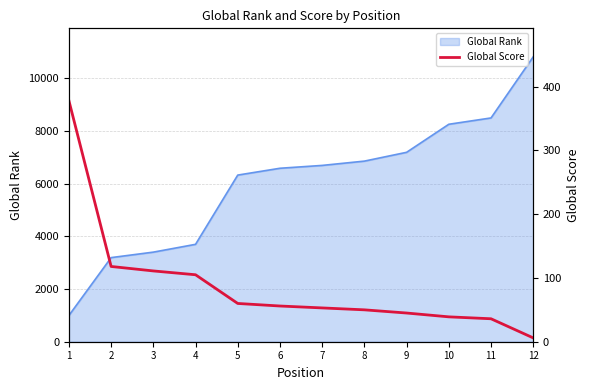

The value of Global Rank at 11 is 8490. True or false?

True